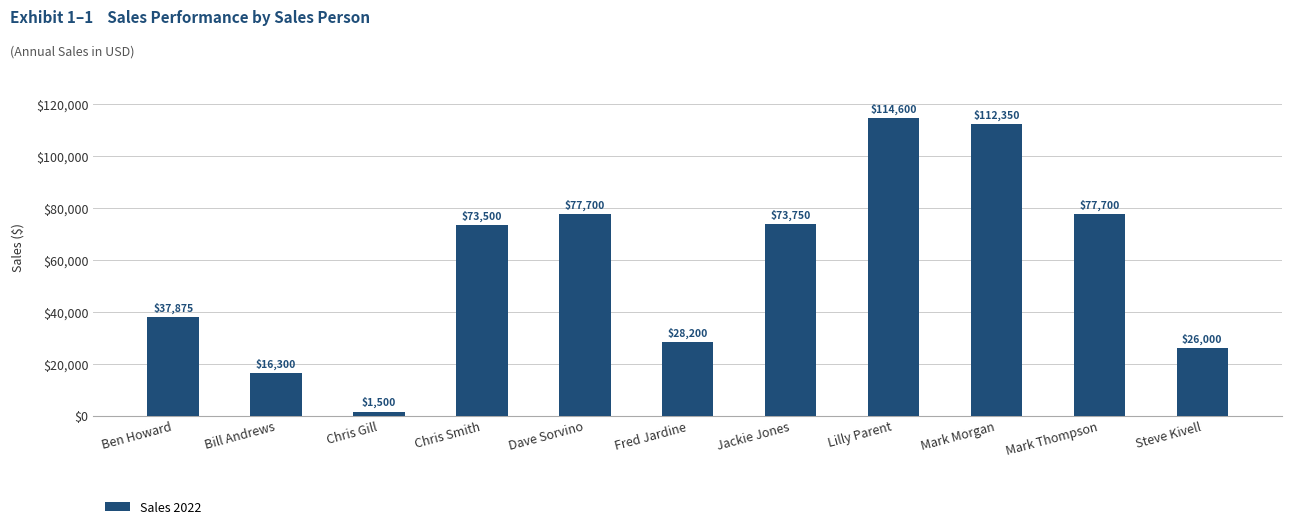

Read the value at Fred Jardine.

28200